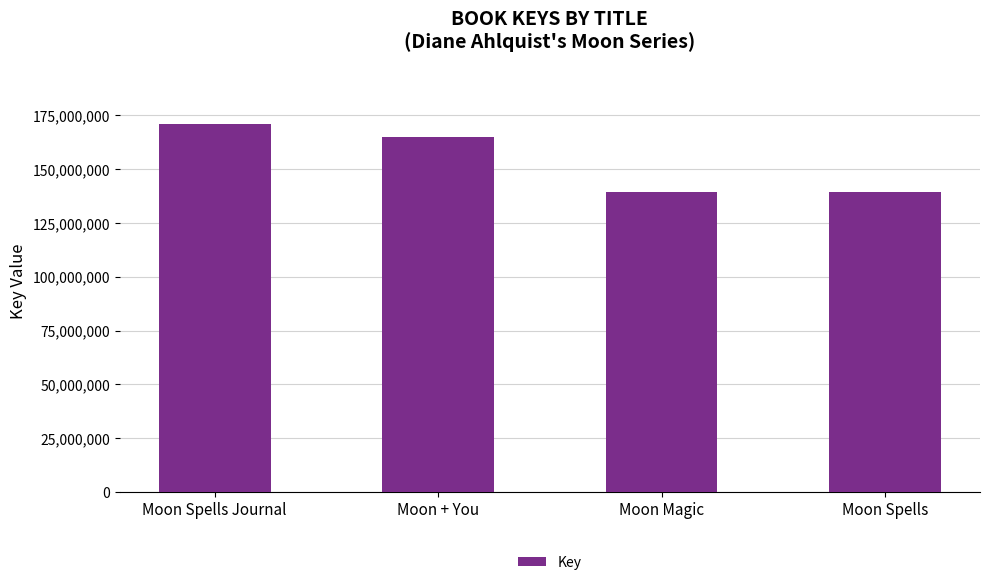

Where is the data nearest to the value 155271004?

Moon + You